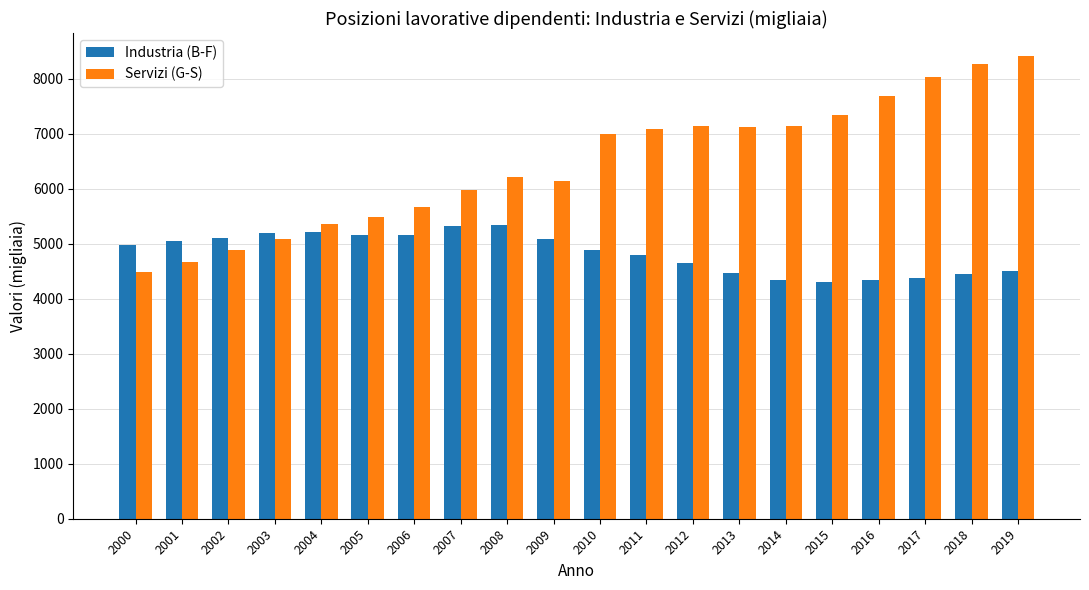

Which series changed the most between 2002 and 2006?

Servizi (G-S)